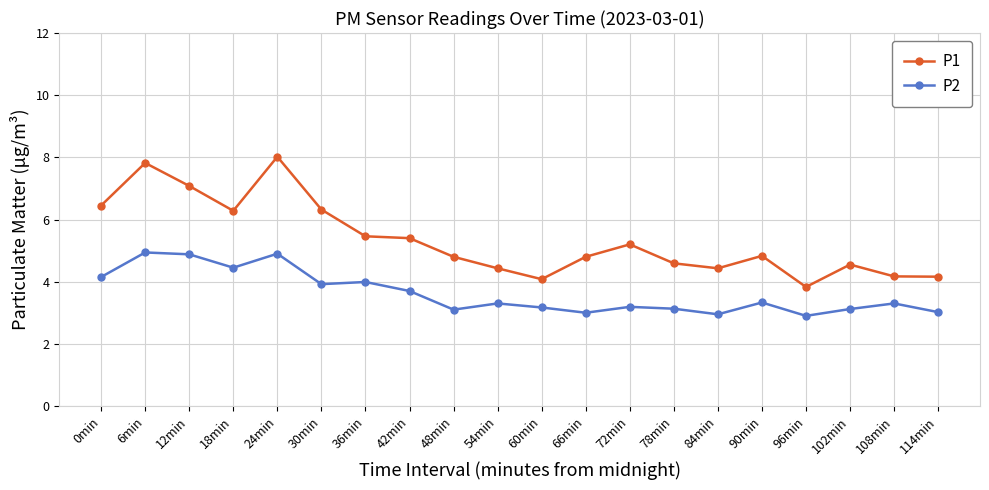

True or false: P2 has a value of 3.0 at 114min.

True